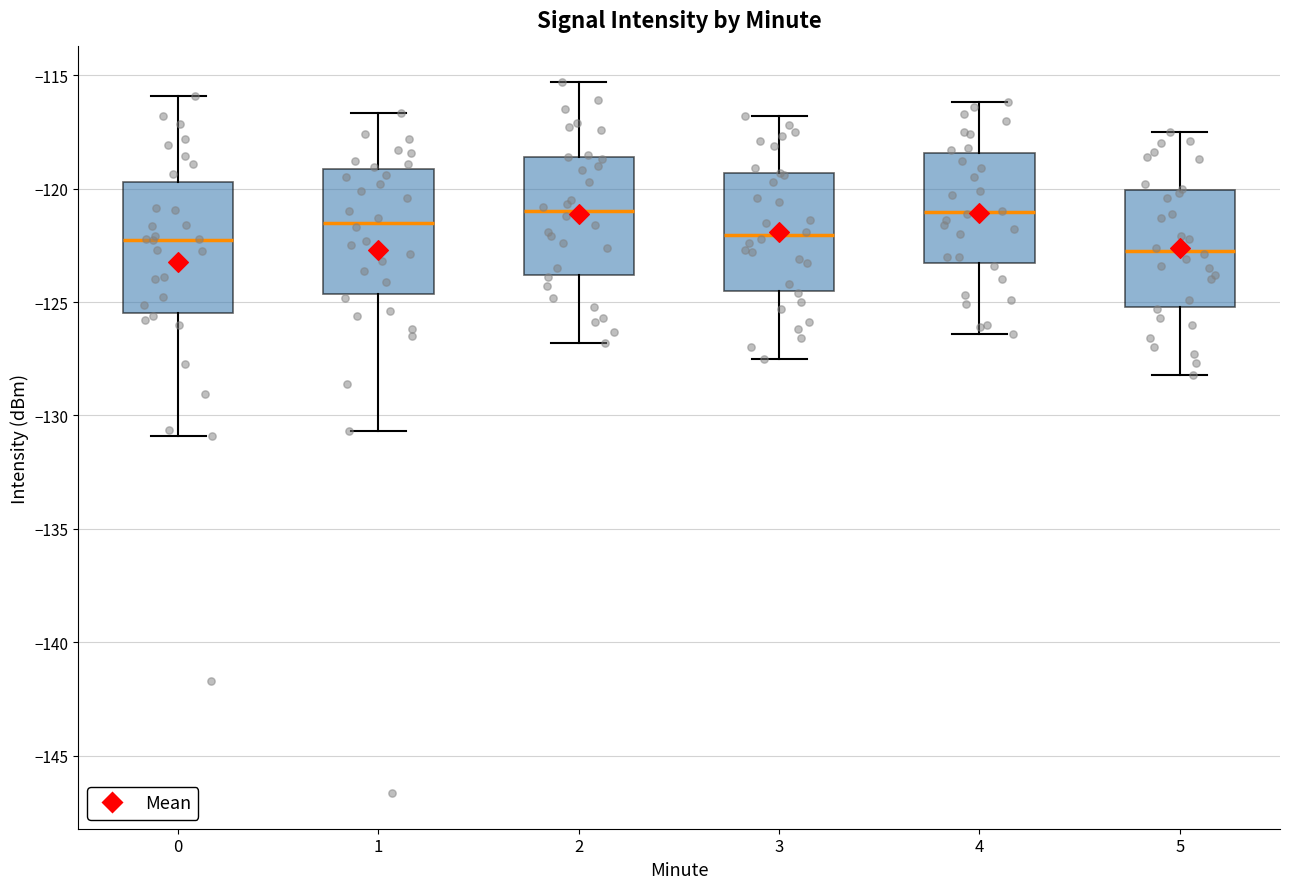

Reading left to right, transcribe this box plot: for each box, give where its median line is, the range the box spans, and where its two whiskers end, as read against the y-axis. The values are not printed on the chart, so give them approximately, as read against the axis.

0: median -122.5, box -125.5 to -119.5, whiskers -131.0 to -116.0
1: median -121.5, box -124.5 to -119.0, whiskers -130.5 to -116.5
2: median -121.0, box -124.0 to -118.5, whiskers -127.0 to -115.5
3: median -122.0, box -124.5 to -119.5, whiskers -127.5 to -117.0
4: median -121.0, box -123.5 to -118.5, whiskers -126.5 to -116.0
5: median -122.5, box -125.0 to -120.0, whiskers -128.0 to -117.5